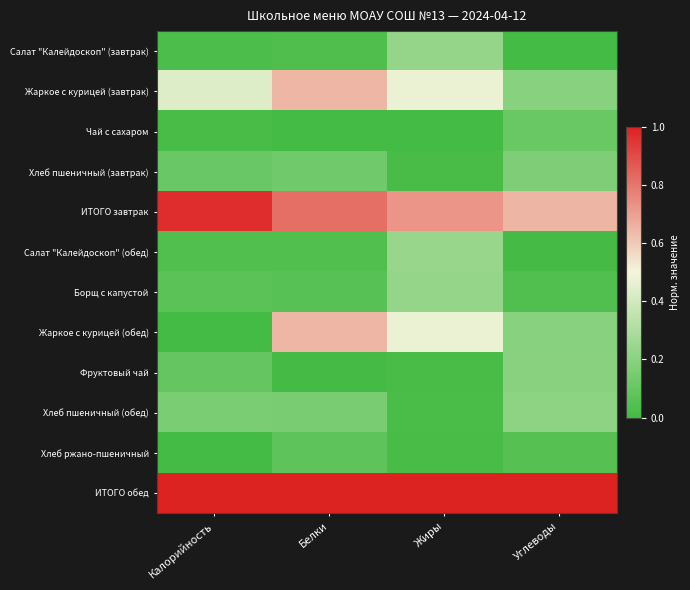

At Жиры, list the series in order from largest to smallest.

ИТОГО обед, ИТОГО завтрак, Жаркое с курицей (завтрак), Жаркое с курицей (обед), Салат "Калейдоскоп" (обед), Салат "Калейдоскоп" (завтрак), Борщ с капустой, Хлеб пшеничный (обед), Хлеб ржано-пшеничный, Хлеб пшеничный (завтрак), Фруктовый чай, Чай с сахаром